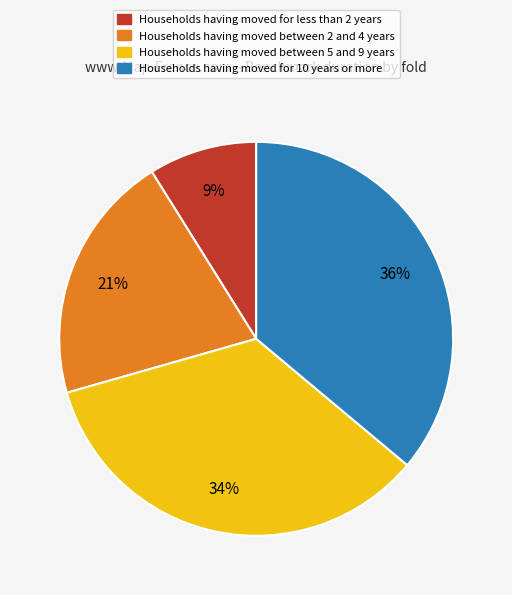

Does any single category account for the majority?

No